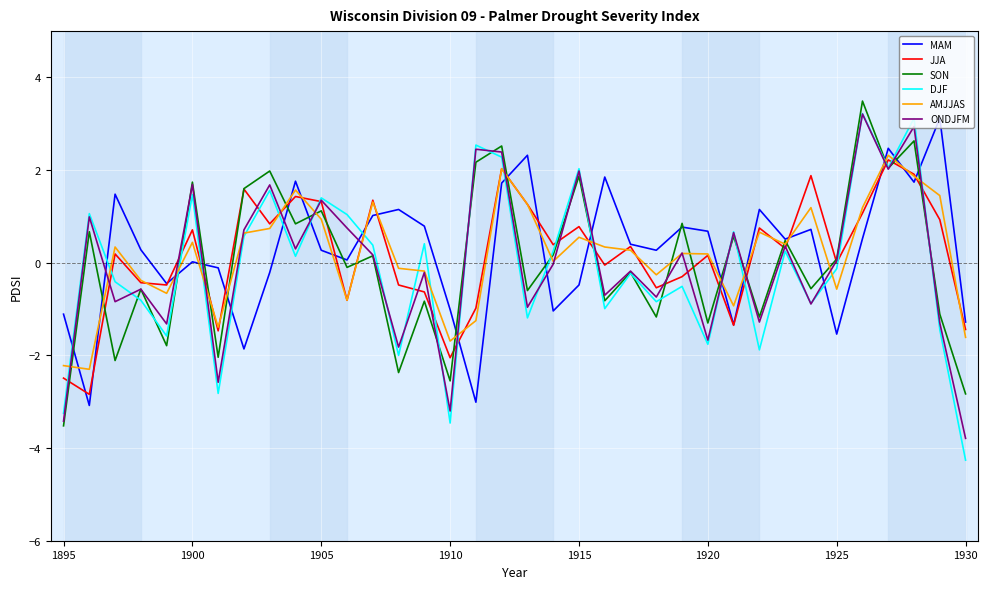

What is the greatest value displayed?

3.5